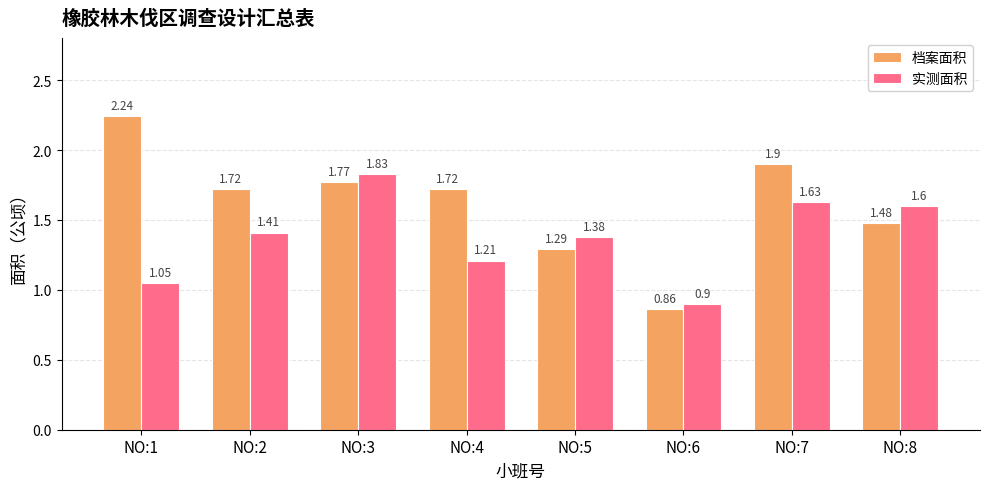

At which label does 档案面积 first exceed 1?

NO:1